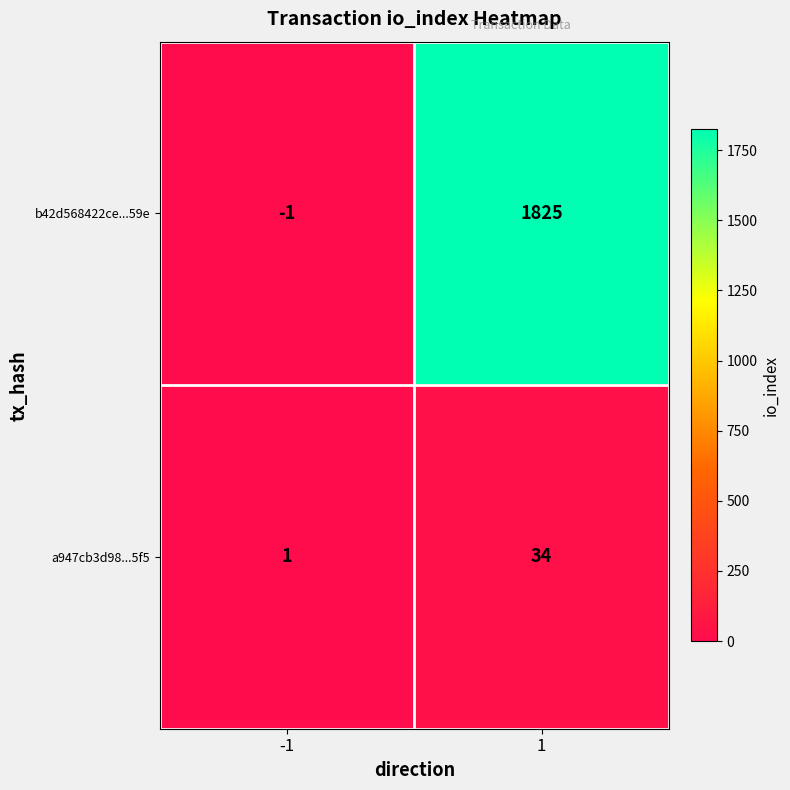

How many series are shown in this chart?

2